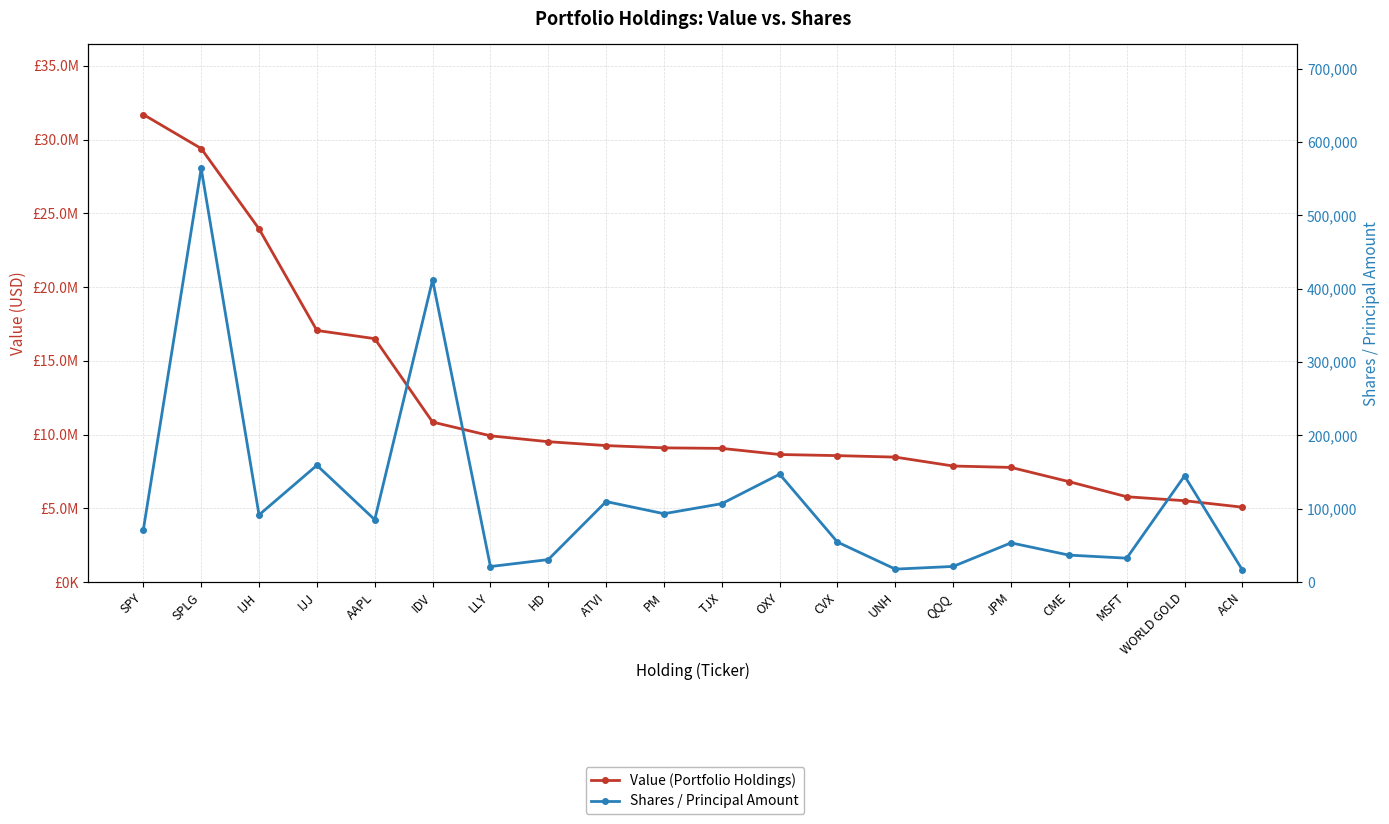

How many interior local valleys does the Shares / Principal Amount series have?

6